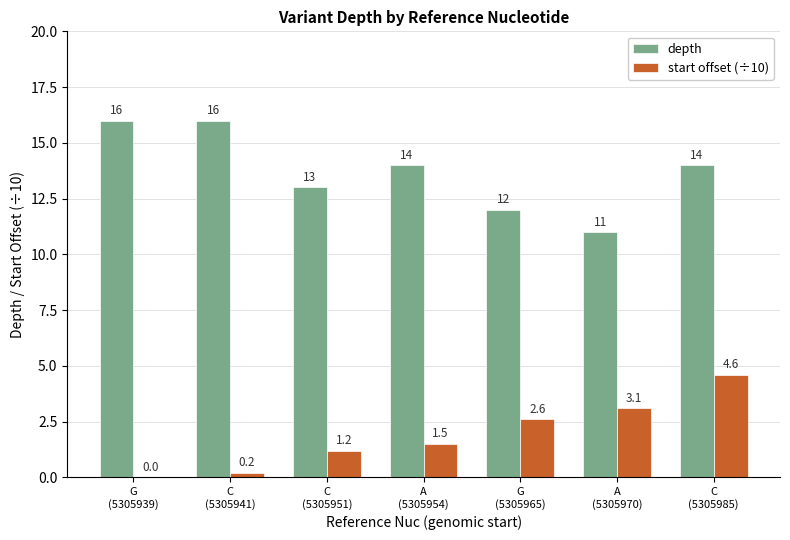

At which category is the sum across all series the highest?

C
(5305985)